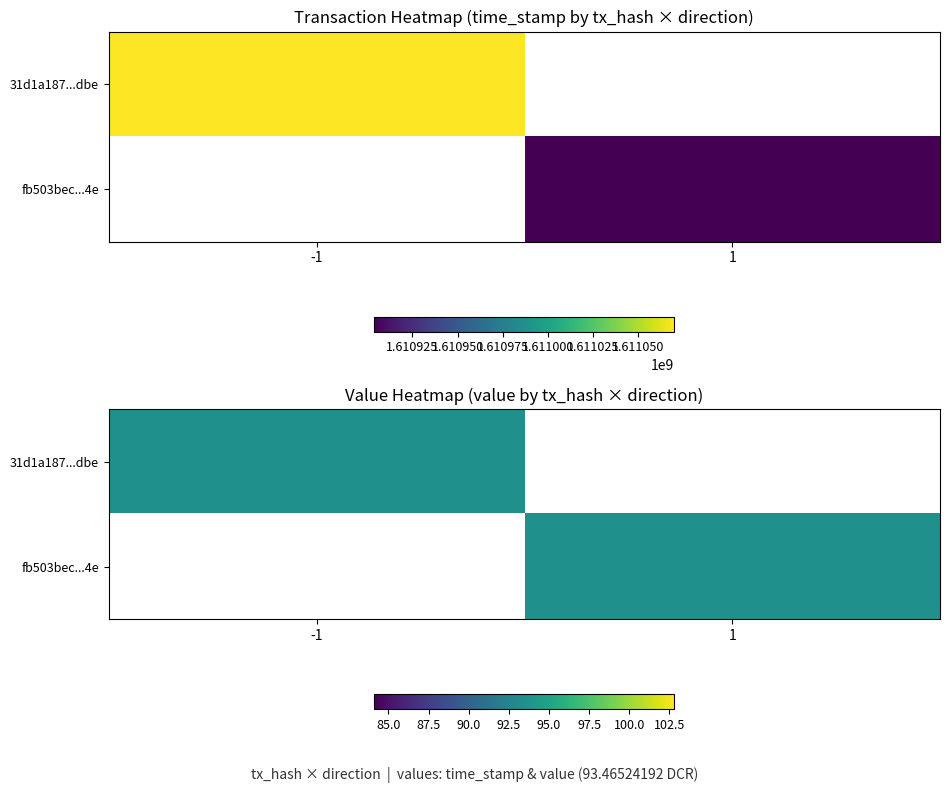

The 31d1a187b3e25b635469e9849b98657d3e93dbe series shows 2591332367 at time_stamp. True or false?

False